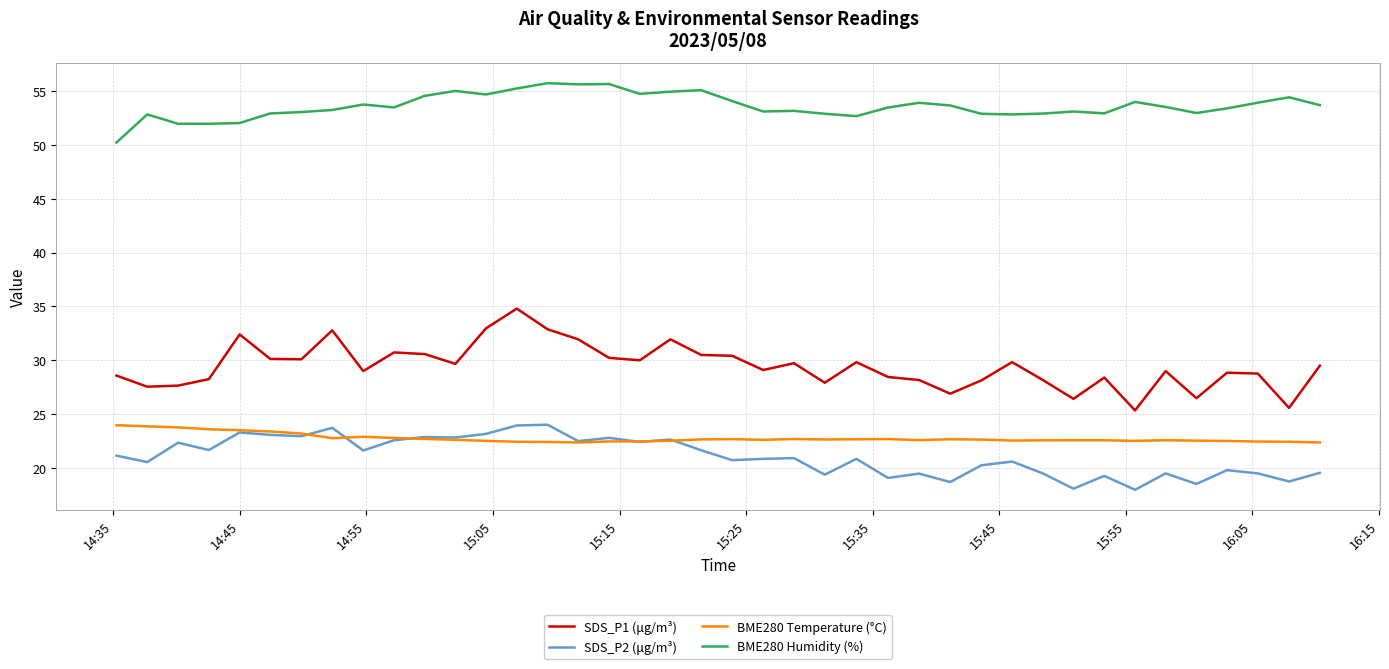

What is the highest value of the SDS_P2 (μg/m³) series?

24.0